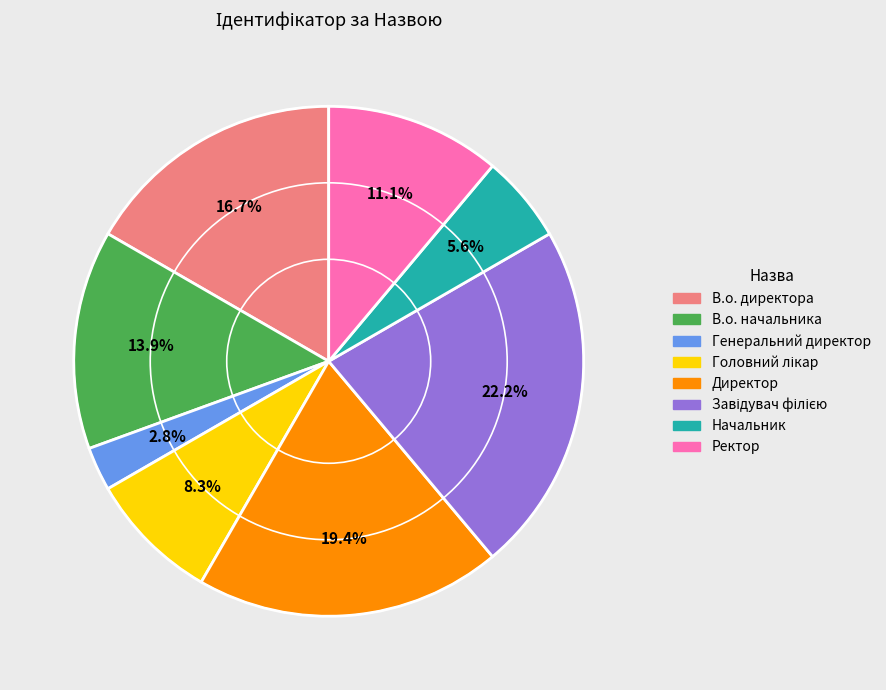

Count the number of slices in the pie.

8